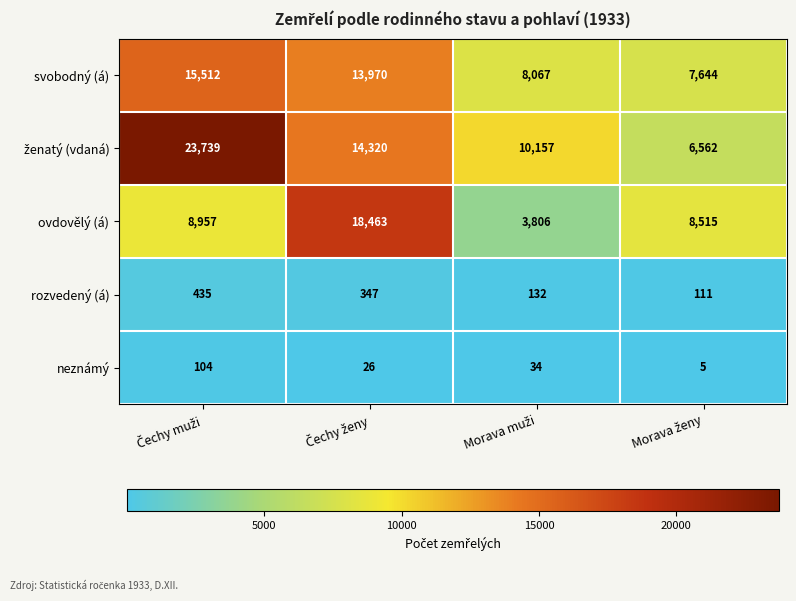

At how many categories does at least one series exceed 9540?

3